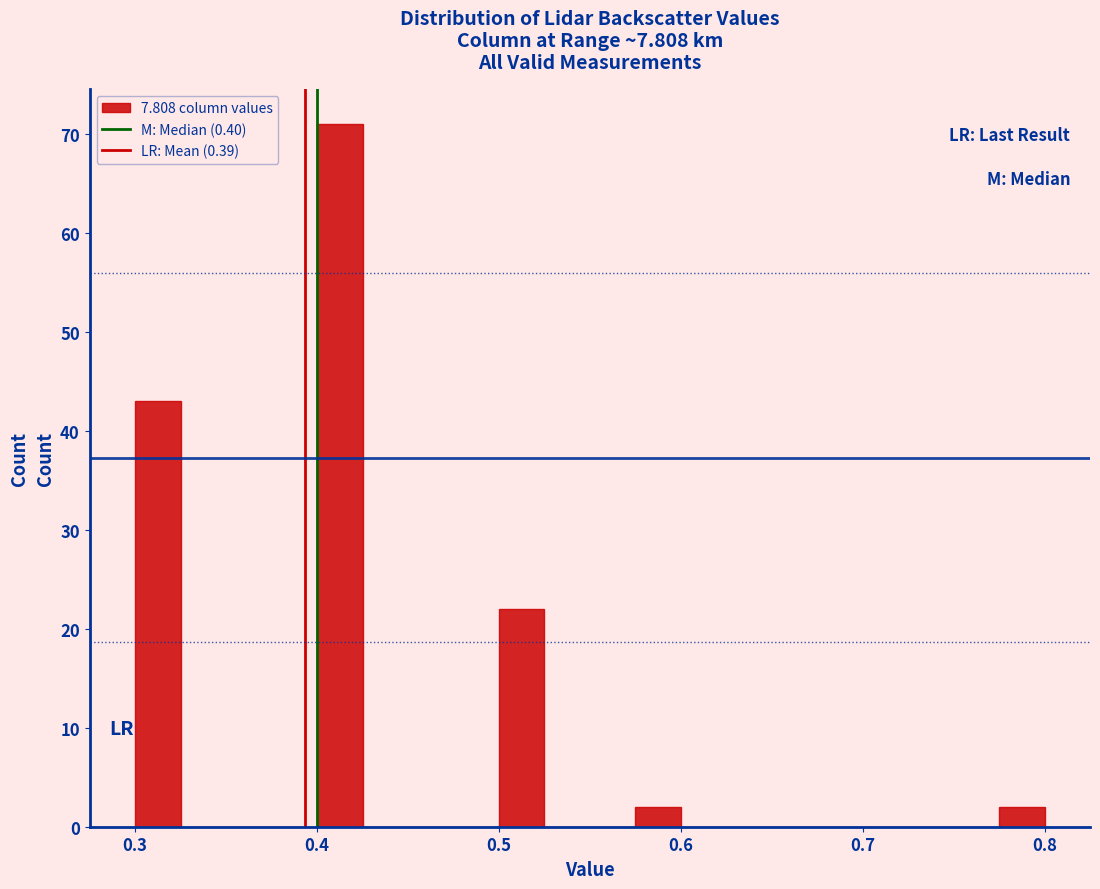

Read against the x-axis, roughly where is the centre of the tallest bar?

0.41